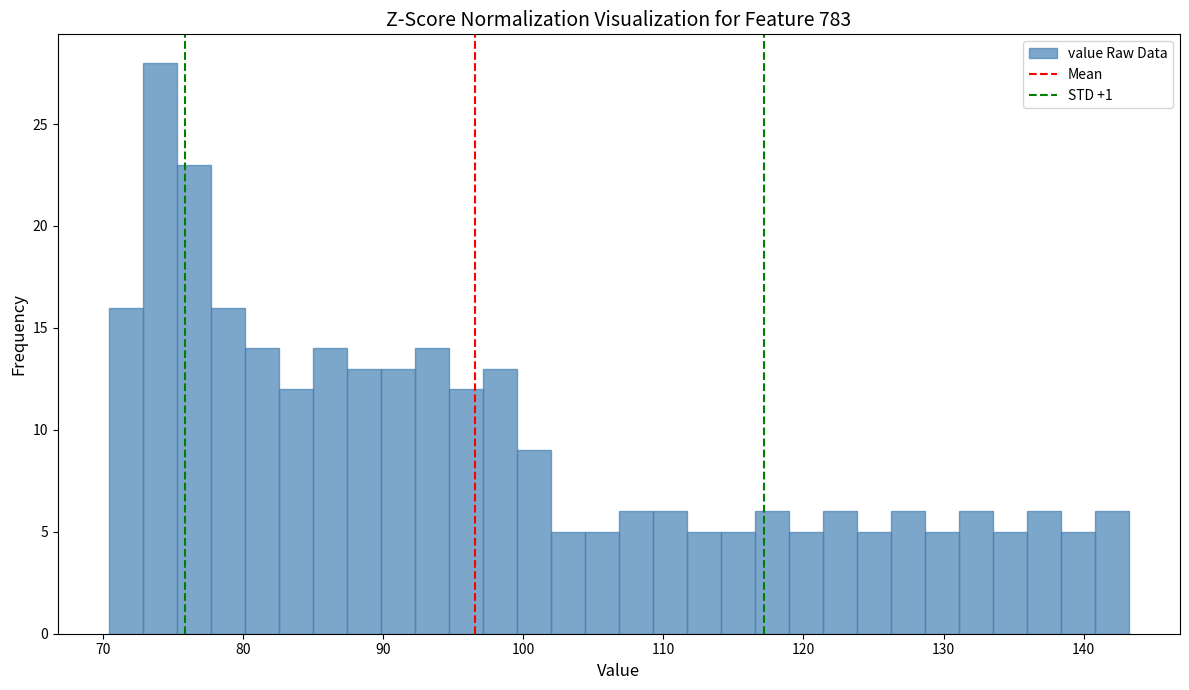

Around what value on the x-axis is the tallest bar? Give the approximate position of its centre, as read against the axis.

74